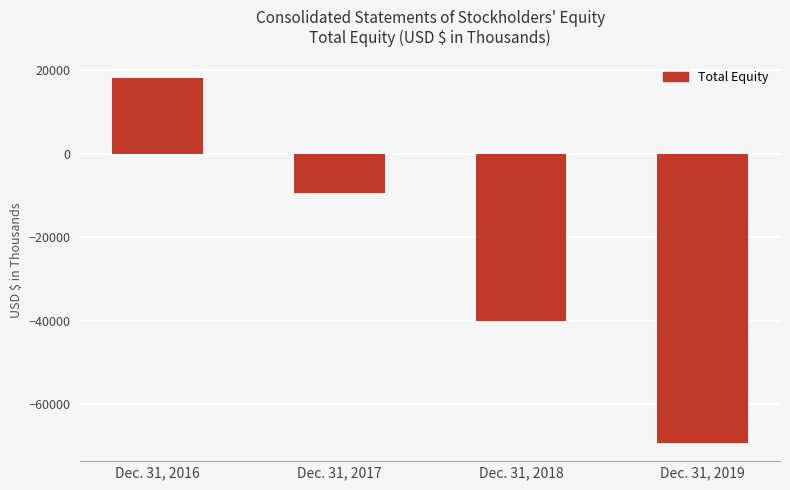

What is the value of the 4th bar from the left?

-69224